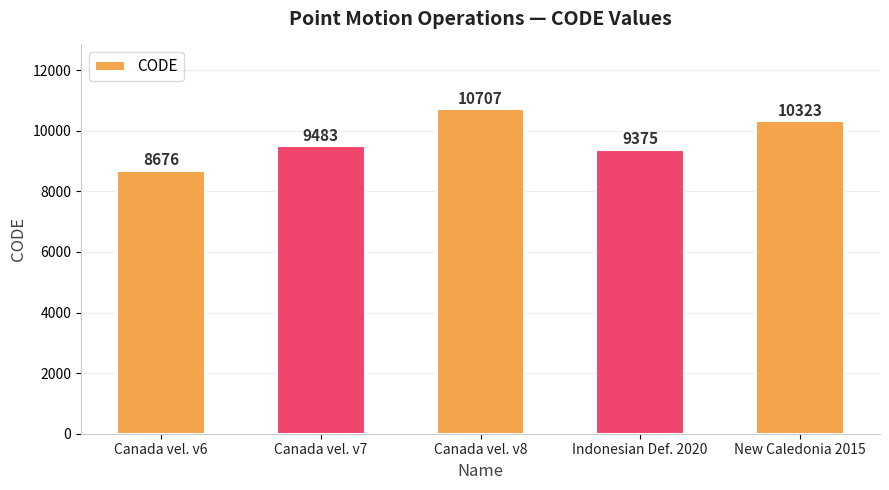

Does the chart contain stacked bars?

No